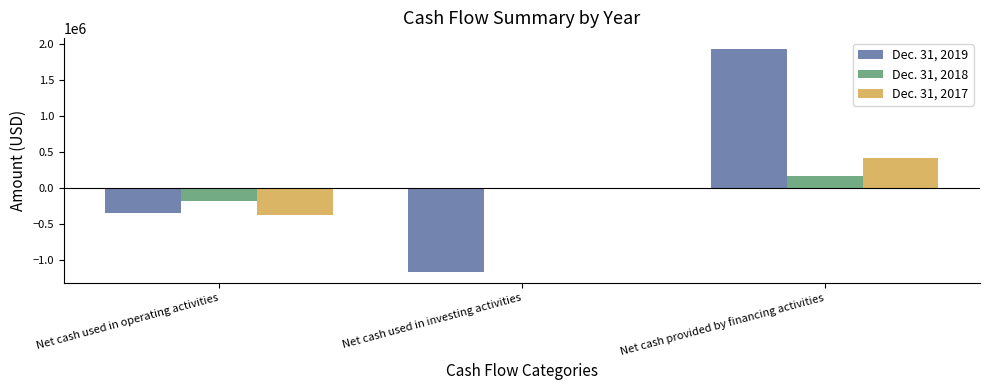

How many data points in Dec. 31, 2019 are above -344647?

1